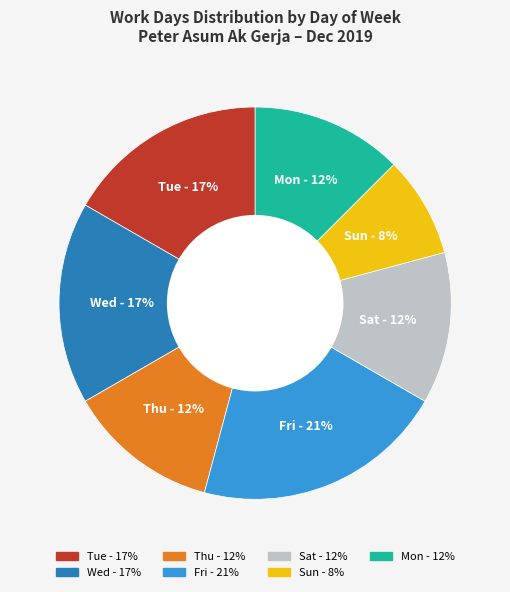

To the nearest percent, what is the average slice percentage?

14%